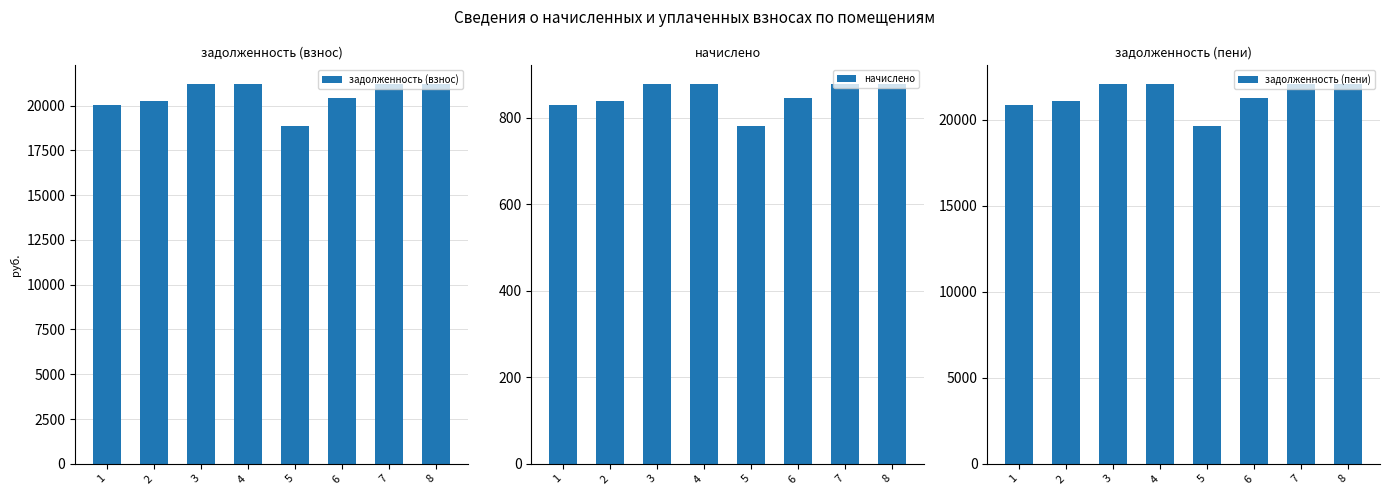

Count the number of categories in the chart.

8